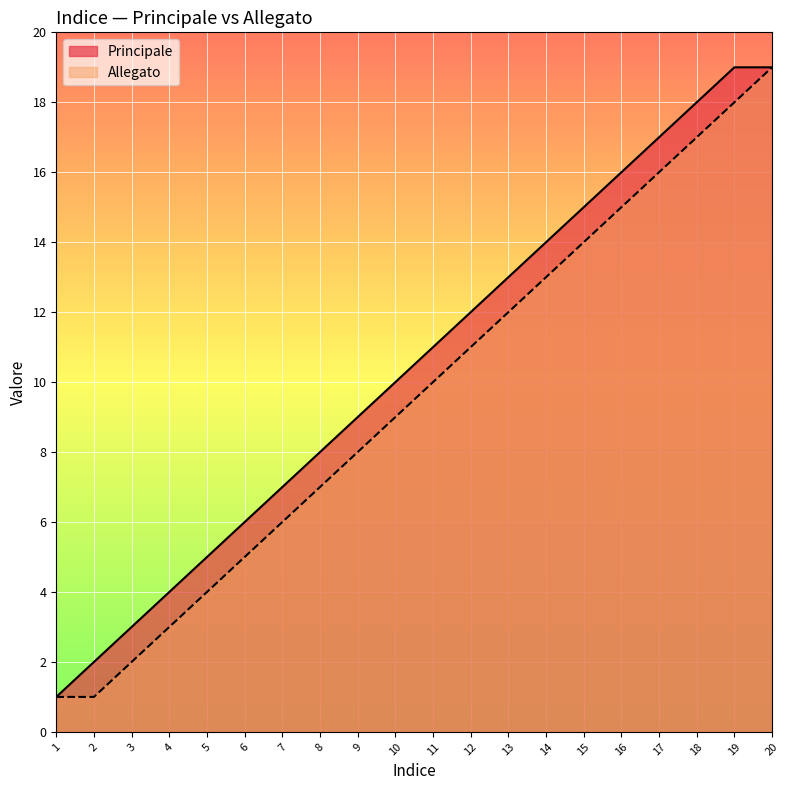

Between 1 and 6, which is larger?

6